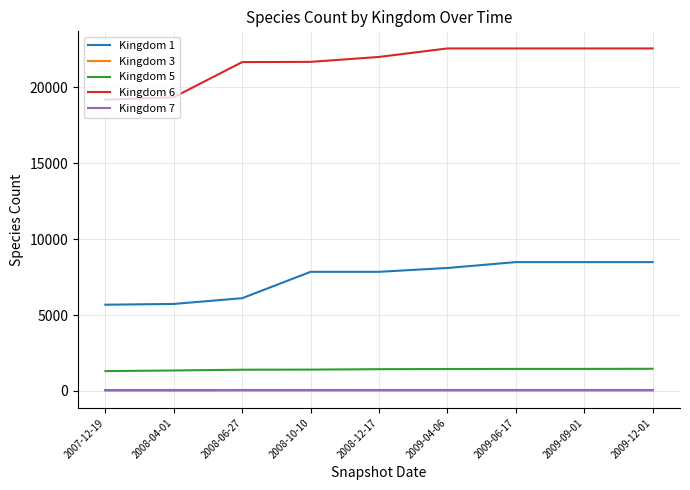

What is the greatest value displayed?

22553